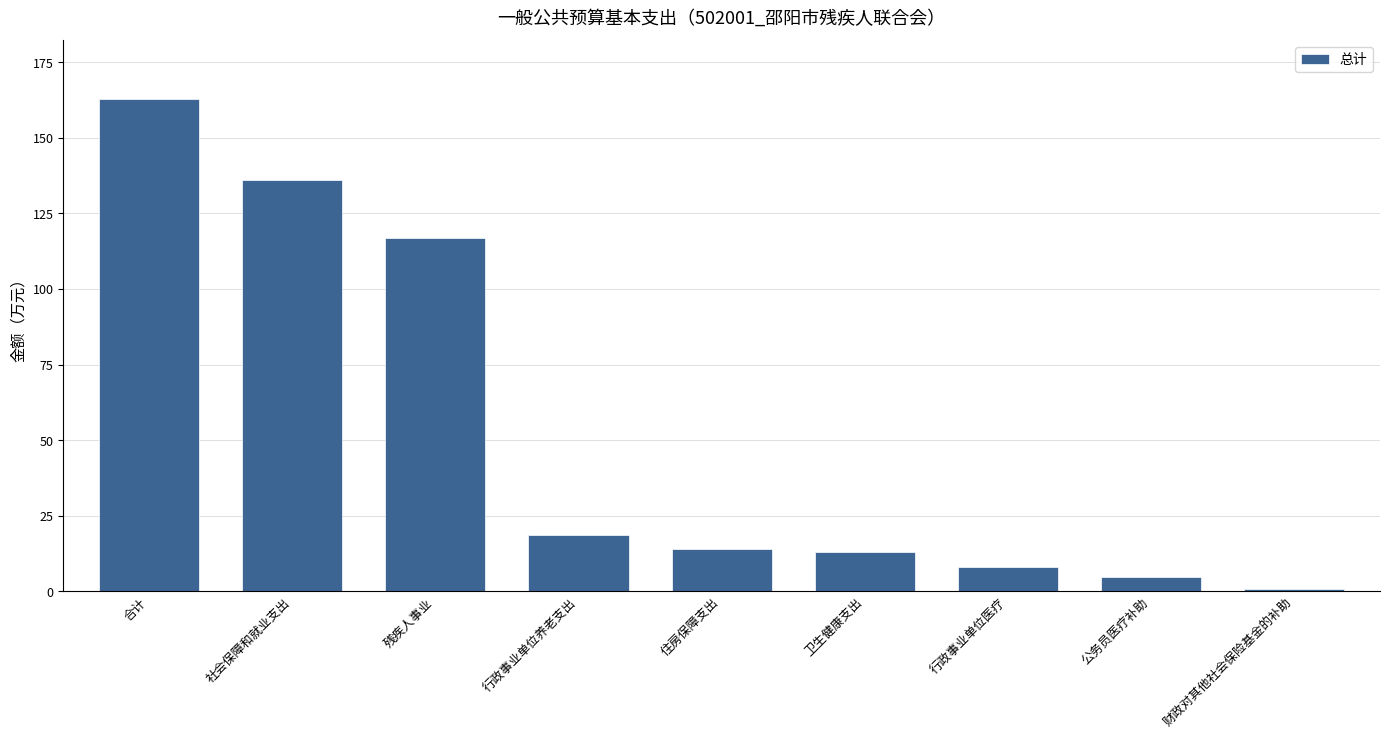

Are the bars horizontal?

No